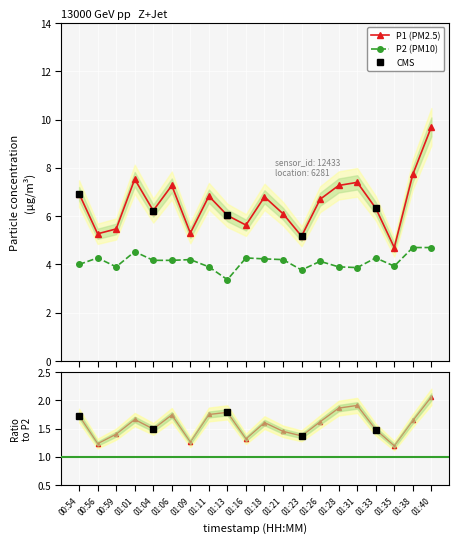

Read the P2 value at 01:01.

4.5